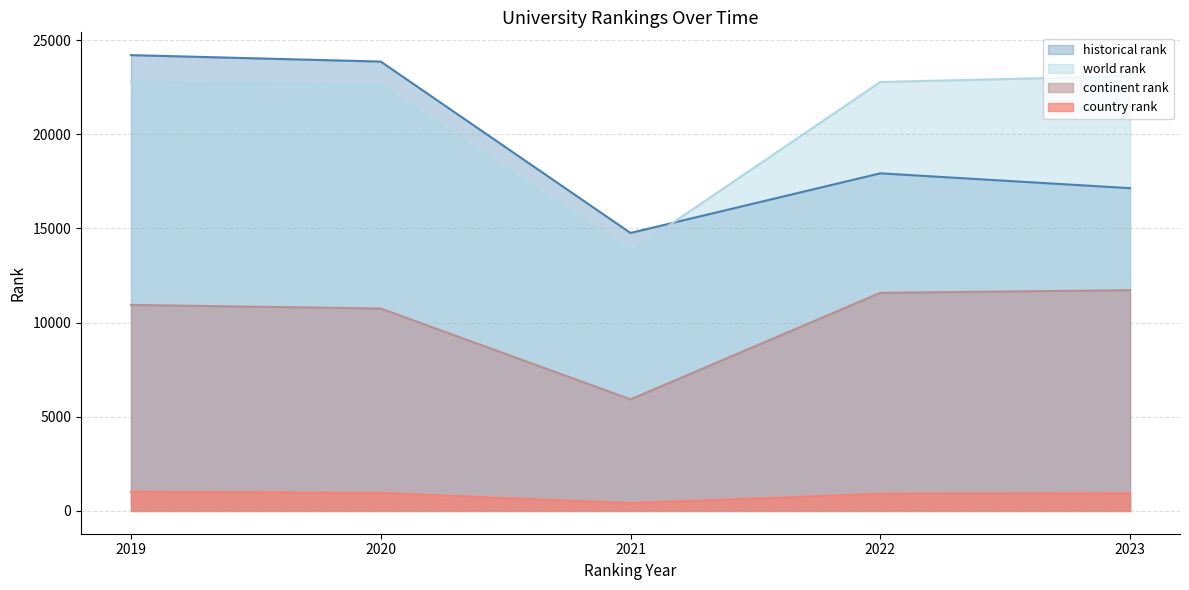

Between 2019 and 2021, which series saw the biggest shift?

historical rank